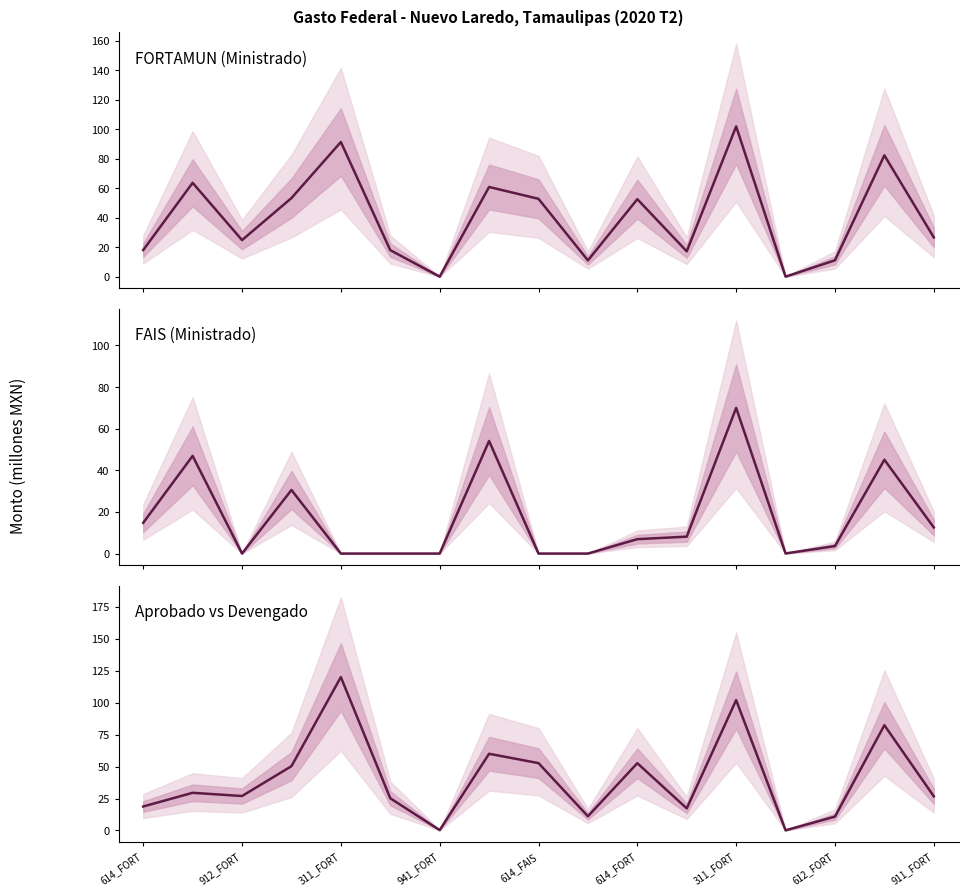

What is the difference between the second highest and second lowest values in the FORTAMUN (Ministrado) series?

91.3